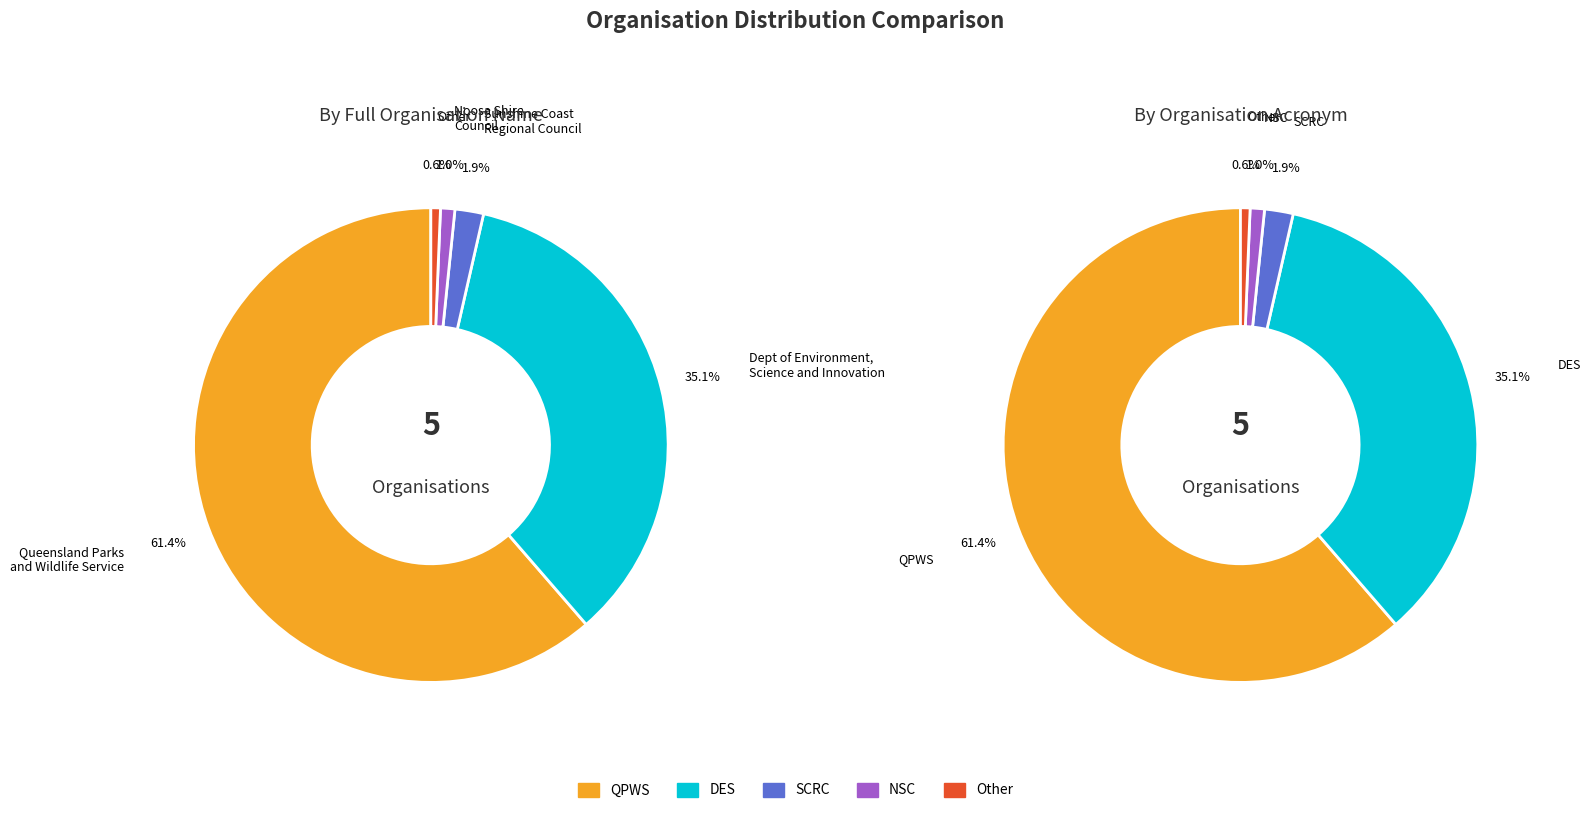

Rank the categories by value from highest to lowest.

Queensland Parks and Wildlife Service, Department of Environment, Science and Innovation, Sunshine Coast Regional Council, Noosa Shire Council, Other